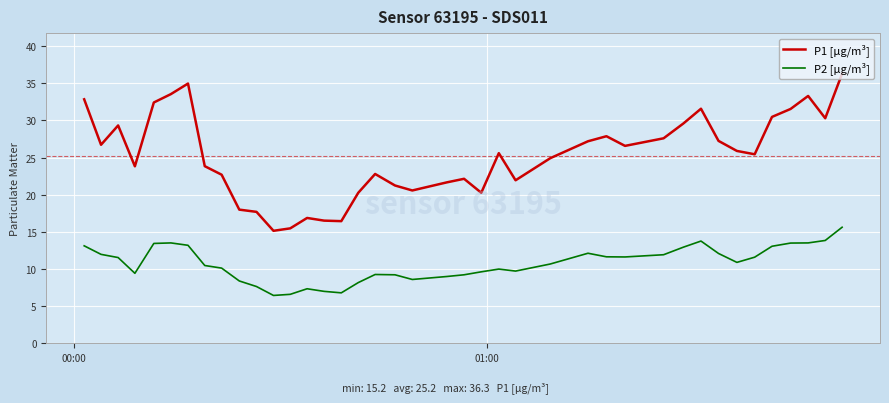

What is the minimum value shown in the chart?

6.5